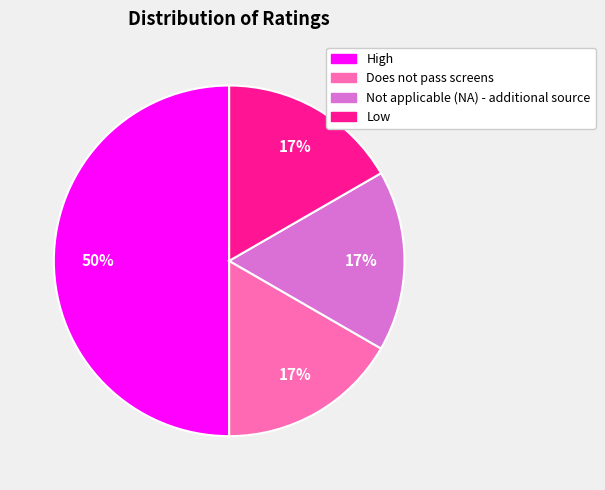

Count the number of slices in the pie.

4